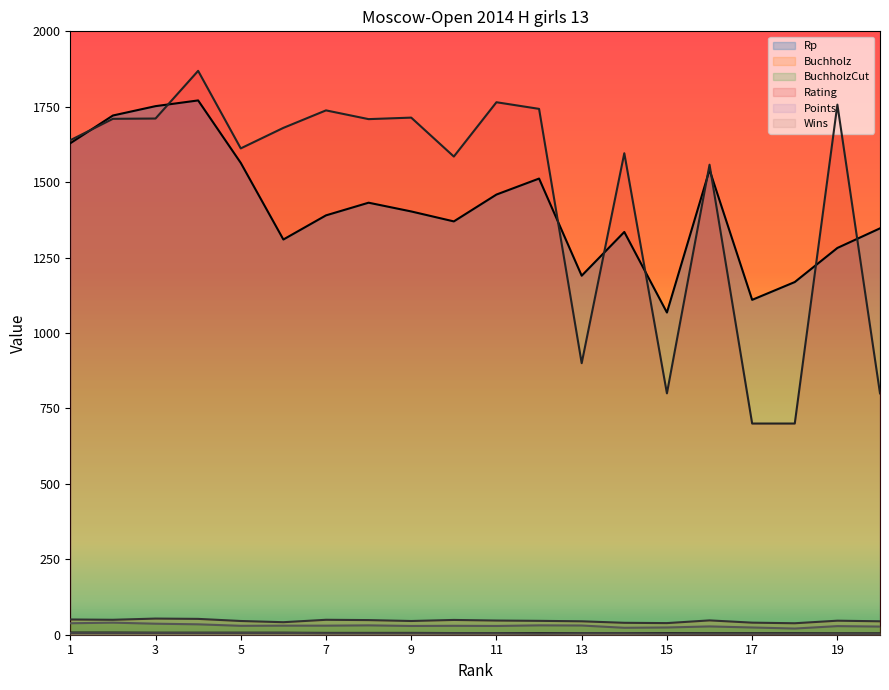

The value of Rating at 14 is 1596.0. True or false?

True